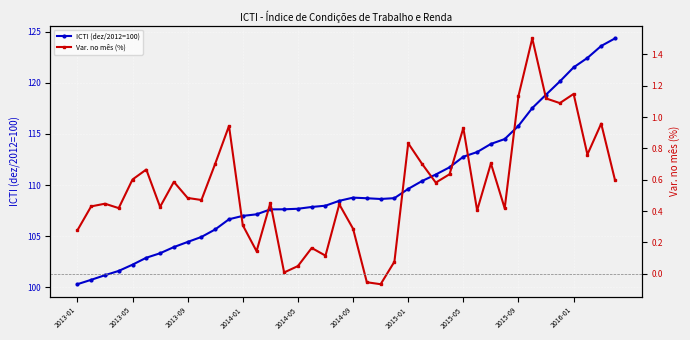

Is this an area chart (filled region under the line)?

No